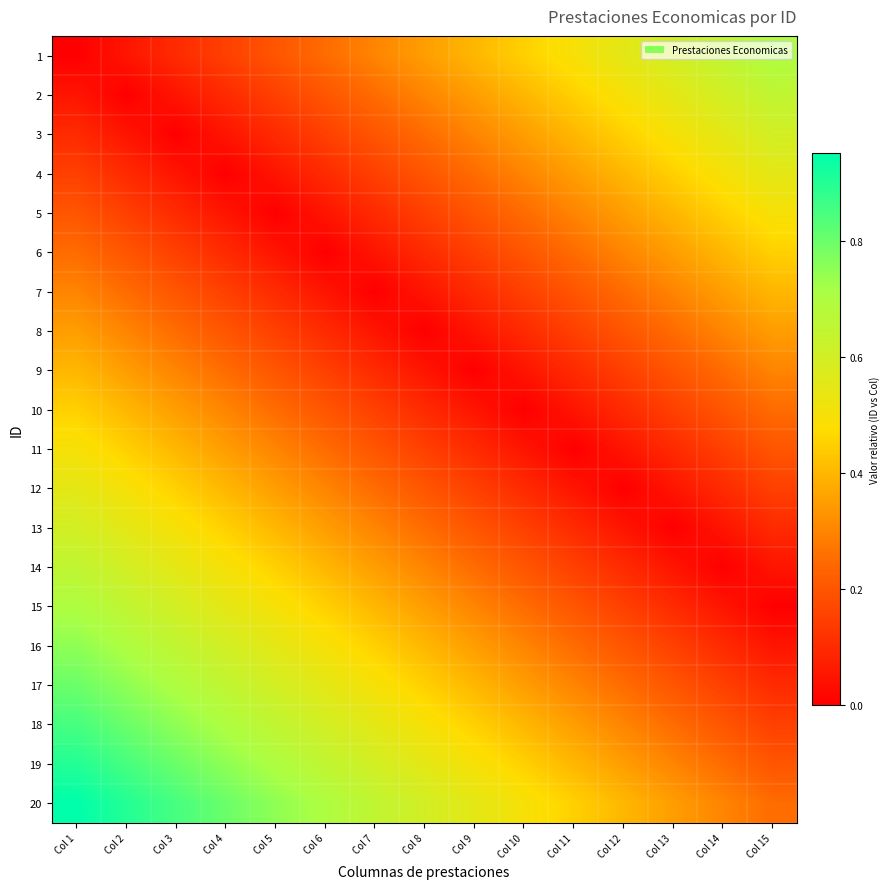

Reading left to right, list all the values displayed in this chart.

1: Col 1=0.0	Col 2=0.1	Col 3=0.1	Col 4=0.1	Col 5=0.2	Col 6=0.2	Col 7=0.3	Col 8=0.3	Col 9=0.4	Col 10=0.5	Col 11=0.5	Col 12=0.6	Col 13=0.6	Col 14=0.7	Col 15=0.7
2: Col 1=0.1	Col 2=0.0	Col 3=0.1	Col 4=0.1	Col 5=0.1	Col 6=0.2	Col 7=0.2	Col 8=0.3	Col 9=0.3	Col 10=0.4	Col 11=0.5	Col 12=0.5	Col 13=0.6	Col 14=0.6	Col 15=0.7
3: Col 1=0.1	Col 2=0.1	Col 3=0.0	Col 4=0.1	Col 5=0.1	Col 6=0.1	Col 7=0.2	Col 8=0.2	Col 9=0.3	Col 10=0.3	Col 11=0.4	Col 12=0.5	Col 13=0.5	Col 14=0.6	Col 15=0.6
4: Col 1=0.1	Col 2=0.1	Col 3=0.1	Col 4=0.0	Col 5=0.1	Col 6=0.1	Col 7=0.1	Col 8=0.2	Col 9=0.2	Col 10=0.3	Col 11=0.3	Col 12=0.4	Col 13=0.5	Col 14=0.5	Col 15=0.6
5: Col 1=0.2	Col 2=0.1	Col 3=0.1	Col 4=0.1	Col 5=0.0	Col 6=0.1	Col 7=0.1	Col 8=0.1	Col 9=0.2	Col 10=0.2	Col 11=0.3	Col 12=0.3	Col 13=0.4	Col 14=0.5	Col 15=0.5
6: Col 1=0.2	Col 2=0.2	Col 3=0.1	Col 4=0.1	Col 5=0.1	Col 6=0.0	Col 7=0.1	Col 8=0.1	Col 9=0.1	Col 10=0.2	Col 11=0.2	Col 12=0.3	Col 13=0.3	Col 14=0.4	Col 15=0.5
7: Col 1=0.3	Col 2=0.2	Col 3=0.2	Col 4=0.1	Col 5=0.1	Col 6=0.1	Col 7=0.0	Col 8=0.1	Col 9=0.1	Col 10=0.1	Col 11=0.2	Col 12=0.2	Col 13=0.3	Col 14=0.3	Col 15=0.4
8: Col 1=0.3	Col 2=0.3	Col 3=0.2	Col 4=0.2	Col 5=0.1	Col 6=0.1	Col 7=0.1	Col 8=0.0	Col 9=0.1	Col 10=0.1	Col 11=0.1	Col 12=0.2	Col 13=0.2	Col 14=0.3	Col 15=0.3
9: Col 1=0.4	Col 2=0.3	Col 3=0.3	Col 4=0.2	Col 5=0.2	Col 6=0.1	Col 7=0.1	Col 8=0.1	Col 9=0.0	Col 10=0.1	Col 11=0.1	Col 12=0.1	Col 13=0.2	Col 14=0.2	Col 15=0.3
10: Col 1=0.5	Col 2=0.4	Col 3=0.3	Col 4=0.3	Col 5=0.2	Col 6=0.2	Col 7=0.1	Col 8=0.1	Col 9=0.1	Col 10=0.0	Col 11=0.1	Col 12=0.1	Col 13=0.1	Col 14=0.2	Col 15=0.2
11: Col 1=0.5	Col 2=0.5	Col 3=0.4	Col 4=0.3	Col 5=0.3	Col 6=0.2	Col 7=0.2	Col 8=0.1	Col 9=0.1	Col 10=0.1	Col 11=0.0	Col 12=0.1	Col 13=0.1	Col 14=0.1	Col 15=0.2
12: Col 1=0.6	Col 2=0.5	Col 3=0.5	Col 4=0.4	Col 5=0.3	Col 6=0.3	Col 7=0.2	Col 8=0.2	Col 9=0.1	Col 10=0.1	Col 11=0.1	Col 12=0.0	Col 13=0.1	Col 14=0.1	Col 15=0.1
13: Col 1=0.6	Col 2=0.6	Col 3=0.5	Col 4=0.5	Col 5=0.4	Col 6=0.3	Col 7=0.3	Col 8=0.2	Col 9=0.2	Col 10=0.1	Col 11=0.1	Col 12=0.1	Col 13=0.0	Col 14=0.1	Col 15=0.1
14: Col 1=0.7	Col 2=0.6	Col 3=0.6	Col 4=0.5	Col 5=0.5	Col 6=0.4	Col 7=0.3	Col 8=0.3	Col 9=0.2	Col 10=0.2	Col 11=0.1	Col 12=0.1	Col 13=0.1	Col 14=0.0	Col 15=0.1
15: Col 1=0.7	Col 2=0.7	Col 3=0.6	Col 4=0.6	Col 5=0.5	Col 6=0.5	Col 7=0.4	Col 8=0.3	Col 9=0.3	Col 10=0.2	Col 11=0.2	Col 12=0.1	Col 13=0.1	Col 14=0.1	Col 15=0.0
16: Col 1=0.8	Col 2=0.7	Col 3=0.7	Col 4=0.6	Col 5=0.6	Col 6=0.5	Col 7=0.5	Col 8=0.4	Col 9=0.3	Col 10=0.3	Col 11=0.2	Col 12=0.2	Col 13=0.1	Col 14=0.1	Col 15=0.1
17: Col 1=0.8	Col 2=0.8	Col 3=0.7	Col 4=0.7	Col 5=0.6	Col 6=0.6	Col 7=0.5	Col 8=0.5	Col 9=0.4	Col 10=0.3	Col 11=0.3	Col 12=0.2	Col 13=0.2	Col 14=0.1	Col 15=0.1
18: Col 1=0.8	Col 2=0.8	Col 3=0.8	Col 4=0.7	Col 5=0.7	Col 6=0.6	Col 7=0.6	Col 8=0.5	Col 9=0.5	Col 10=0.4	Col 11=0.3	Col 12=0.3	Col 13=0.2	Col 14=0.2	Col 15=0.1
19: Col 1=0.9	Col 2=0.8	Col 3=0.8	Col 4=0.8	Col 5=0.7	Col 6=0.7	Col 7=0.6	Col 8=0.6	Col 9=0.5	Col 10=0.5	Col 11=0.4	Col 12=0.3	Col 13=0.3	Col 14=0.2	Col 15=0.2
20: Col 1=0.9	Col 2=0.9	Col 3=0.8	Col 4=0.8	Col 5=0.8	Col 6=0.7	Col 7=0.7	Col 8=0.6	Col 9=0.6	Col 10=0.5	Col 11=0.5	Col 12=0.4	Col 13=0.3	Col 14=0.3	Col 15=0.2